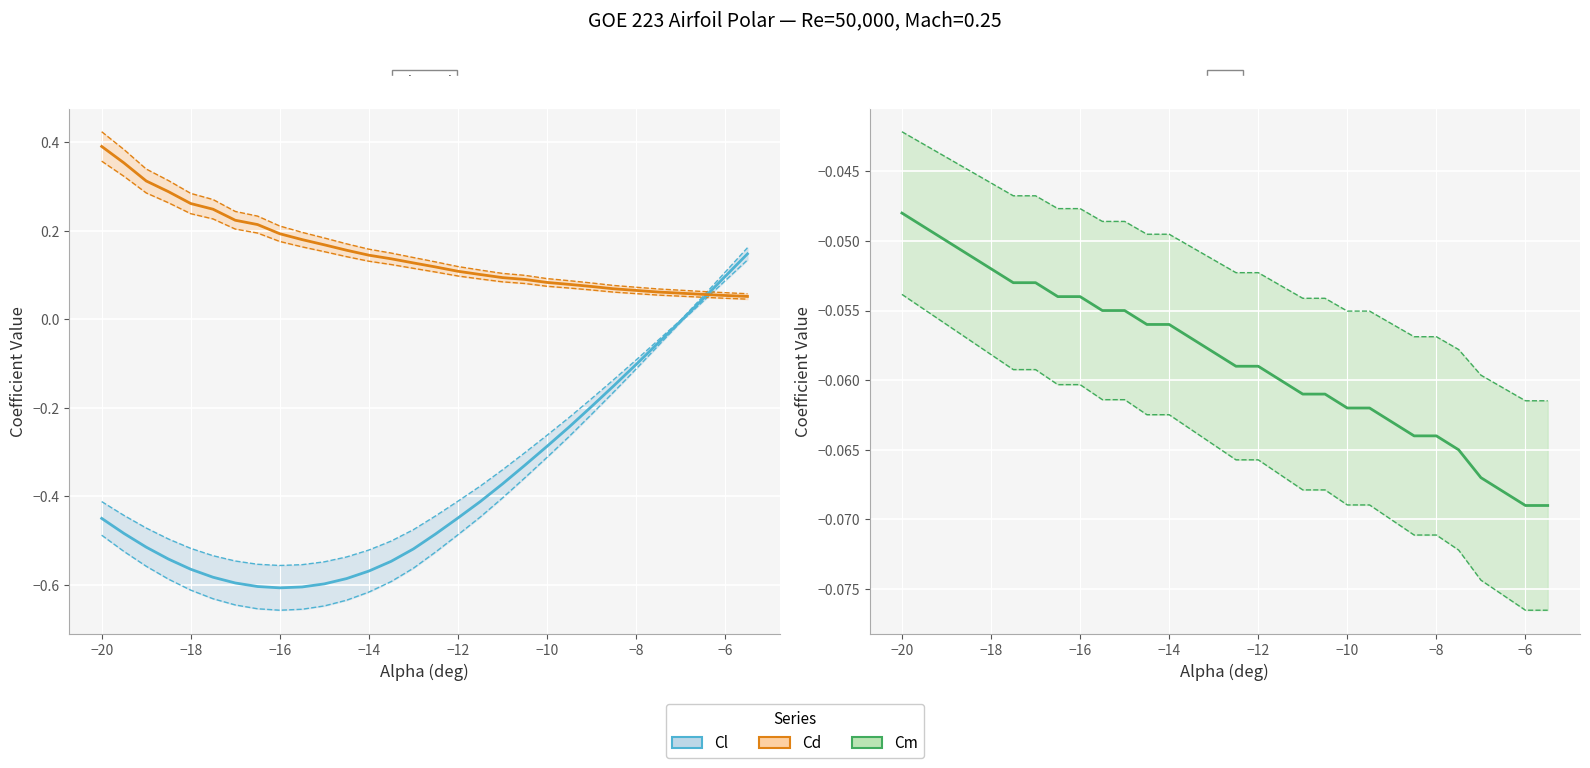

How many times do Cm and Cl cross each other?

1